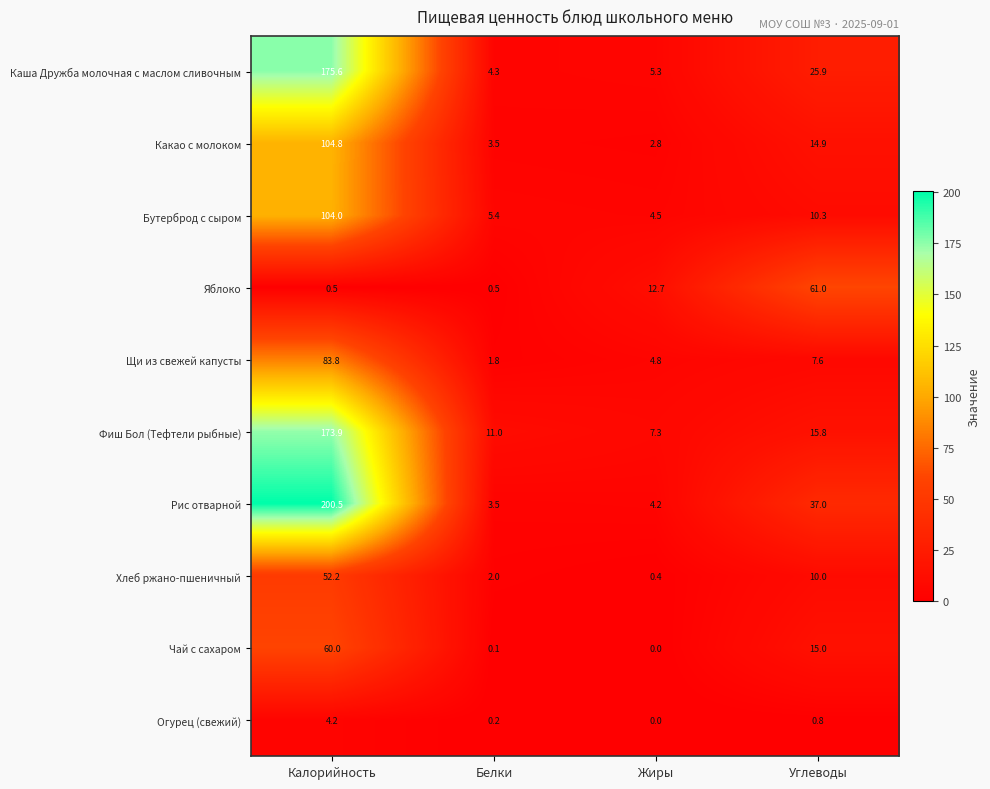

Rank the categories by Огурец (свежий) value from highest to lowest.

Калорийность, Углеводы, Белки, Жиры